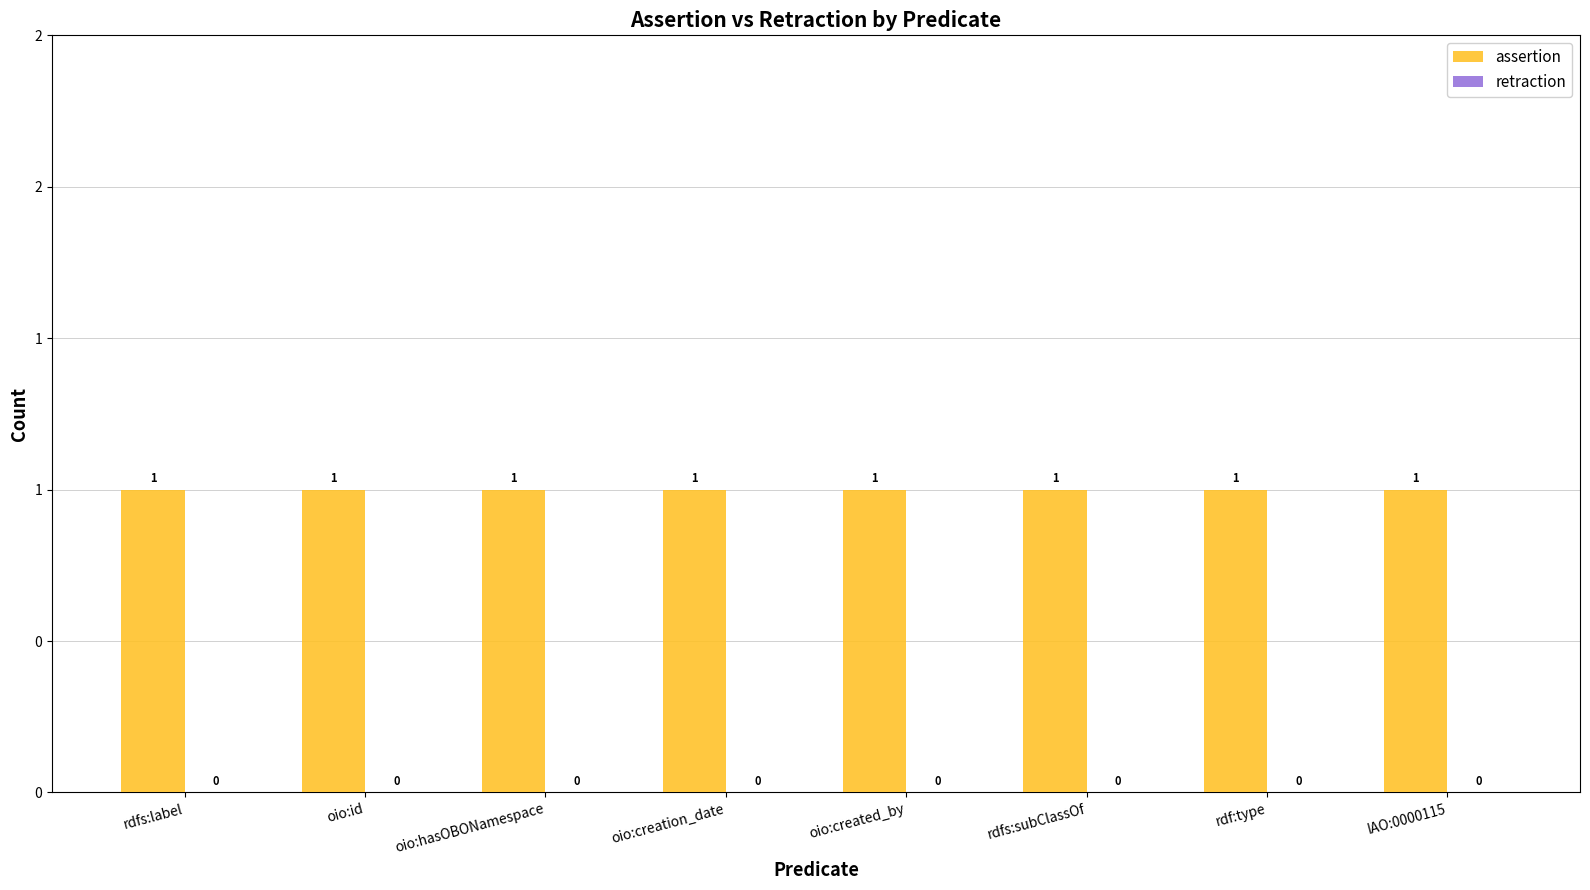

How many bars are there in total?

16